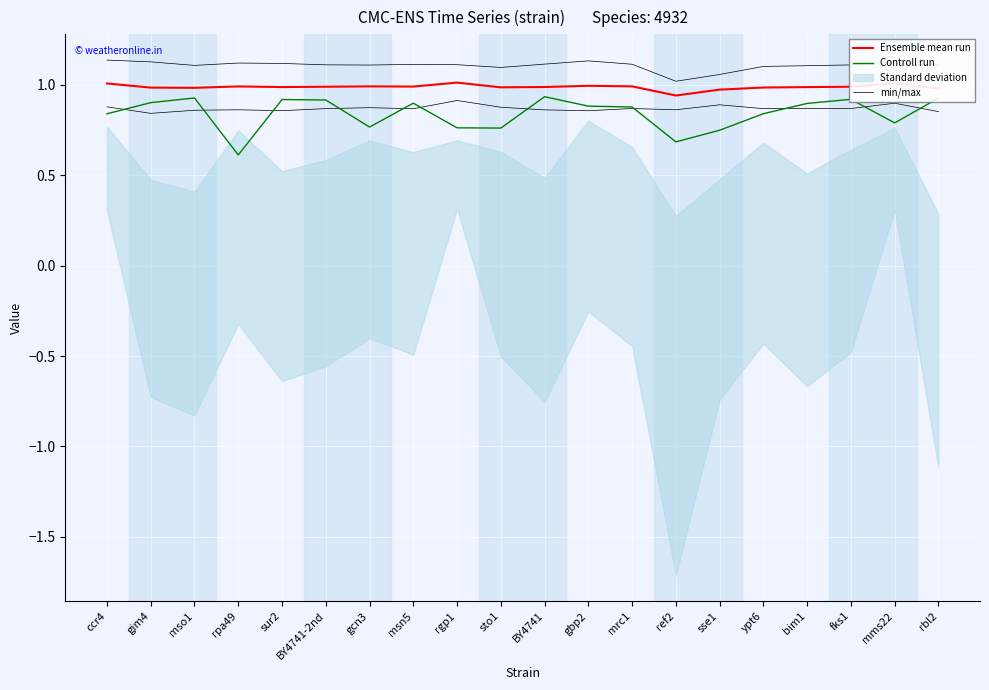

List the series in order of their overall mean, highest first.

min/max, Ensemble mean run, Controll run